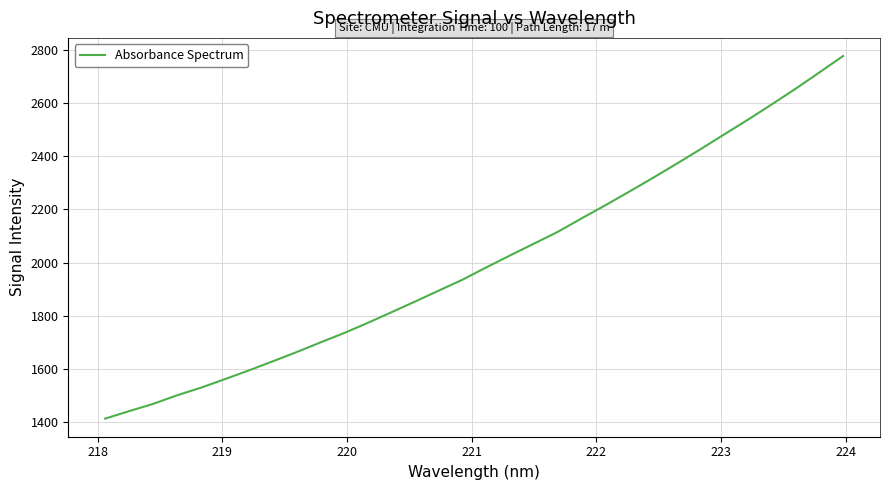

What is the minimum value shown in the chart?

1413.1